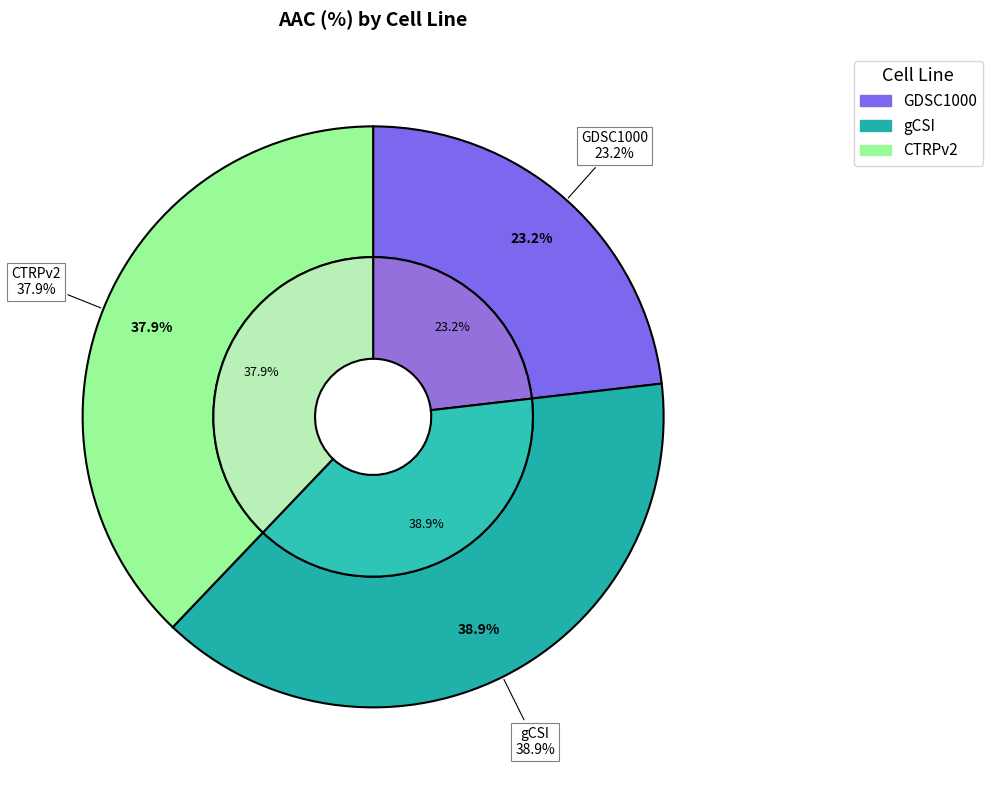

What percentage is the CTRPv2 slice, to the nearest percent?

38%